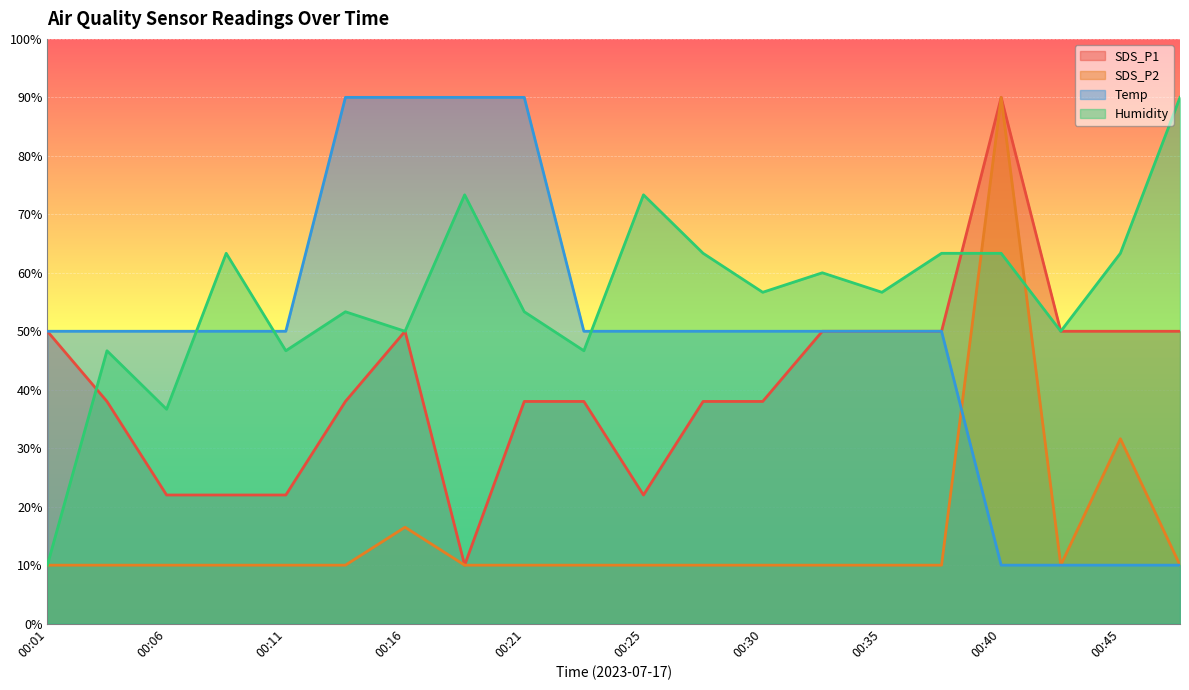

Reading right to left, list all the values displayed in this chart.

SDS_P1: 00:48=50.0	00:45=50.0	00:43=50.0	00:40=90.0	00:38=50.0	00:35=50.0	00:33=50.0	00:30=38.0	00:28=38.0	00:25=22.0	00:23=38.0	00:21=38.0	00:18=10.0	00:16=50.0	00:13=38.0	00:11=22.0	00:08=22.0	00:06=22.0	00:03=38.0	00:01=50.0
SDS_P2: 00:48=10.0	00:45=31.6	00:43=10.0	00:40=90.0	00:38=10.0	00:35=10.0	00:33=10.0	00:30=10.0	00:28=10.0	00:25=10.0	00:23=10.0	00:21=10.0	00:18=10.0	00:16=16.5	00:13=10.0	00:11=10.0	00:08=10.0	00:06=10.0	00:03=10.0	00:01=10.0
Temp: 00:48=10.0	00:45=10.0	00:43=10.0	00:40=10.0	00:38=50.0	00:35=50.0	00:33=50.0	00:30=50.0	00:28=50.0	00:25=50.0	00:23=50.0	00:21=90.0	00:18=90.0	00:16=90.0	00:13=90.0	00:11=50.0	00:08=50.0	00:06=50.0	00:03=50.0	00:01=50.0
Humidity: 00:48=90.0	00:45=63.3	00:43=50.0	00:40=63.3	00:38=63.3	00:35=56.7	00:33=60.0	00:30=56.7	00:28=63.3	00:25=73.3	00:23=46.7	00:21=53.3	00:18=73.3	00:16=50.0	00:13=53.3	00:11=46.7	00:08=63.3	00:06=36.7	00:03=46.7	00:01=10.0